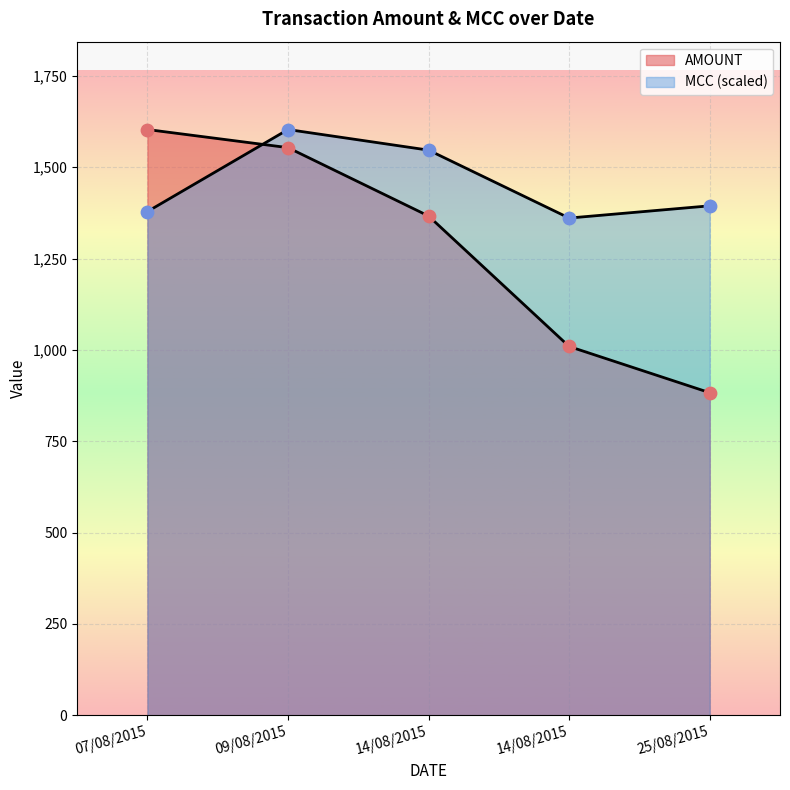

Which series has the largest total across all categories?

MCC